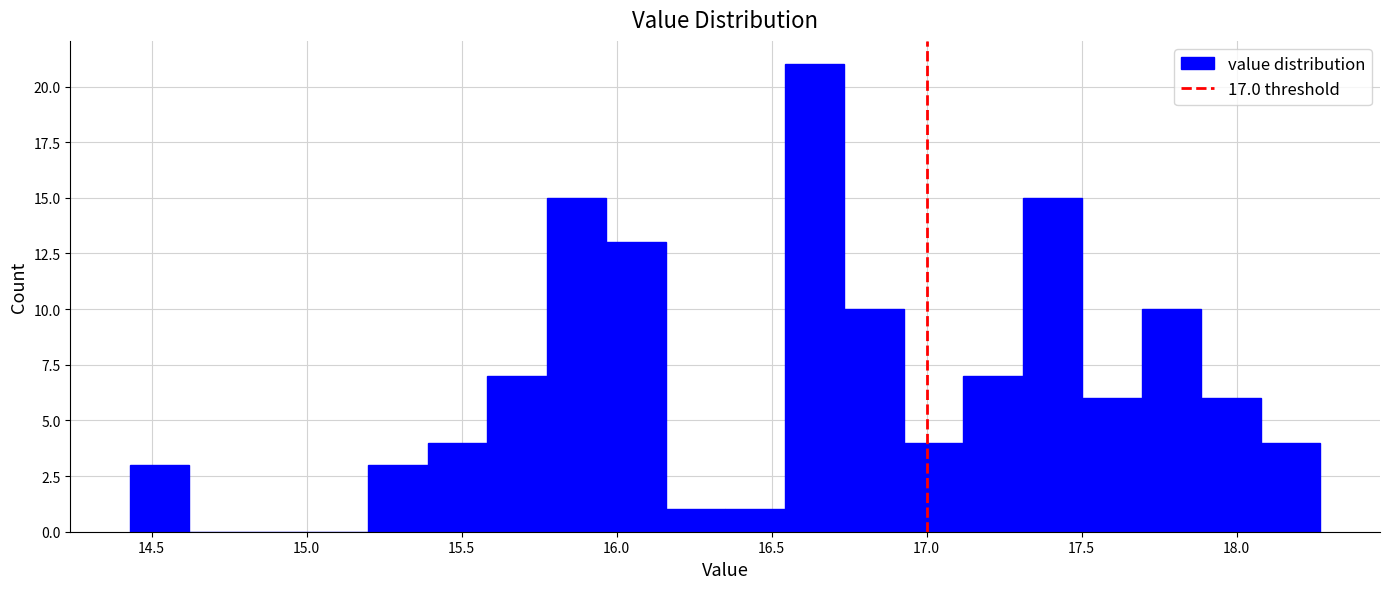

Around what value on the x-axis is the tallest bar? Give the approximate position of its centre, as read against the axis.

16.65